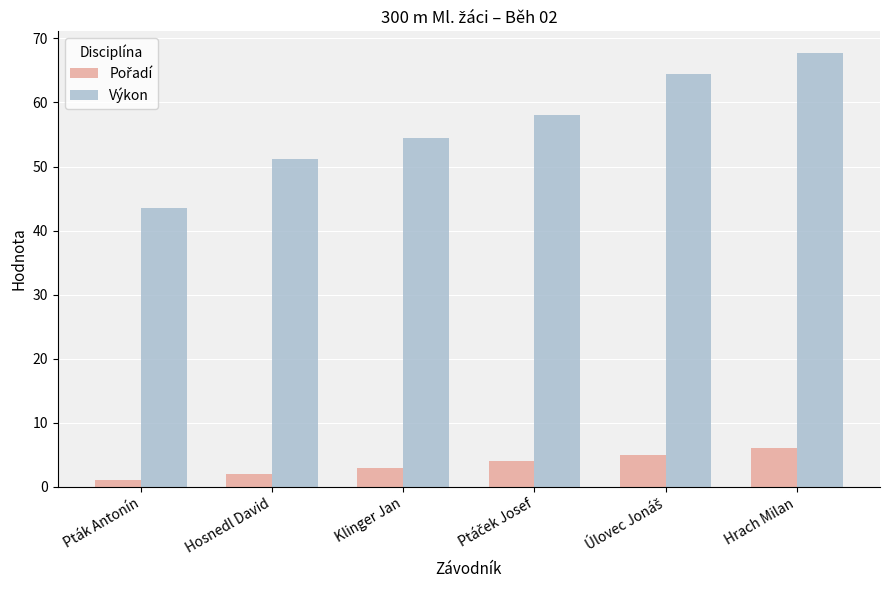

How many distinct data groups are displayed?

2